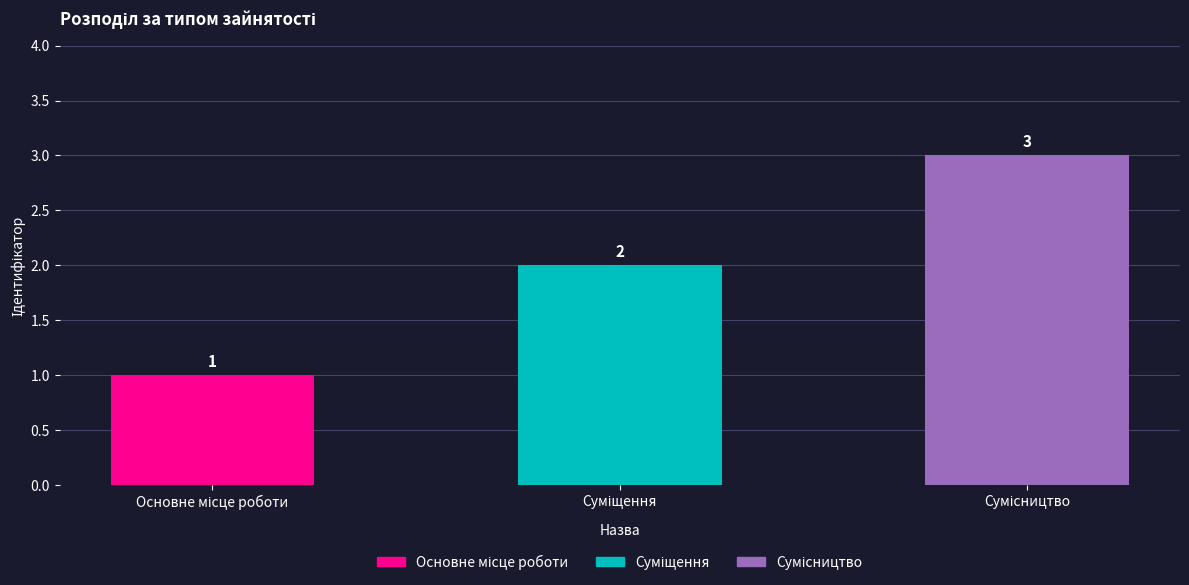

What is the label of the 3rd bar from the left?

Сумісництво